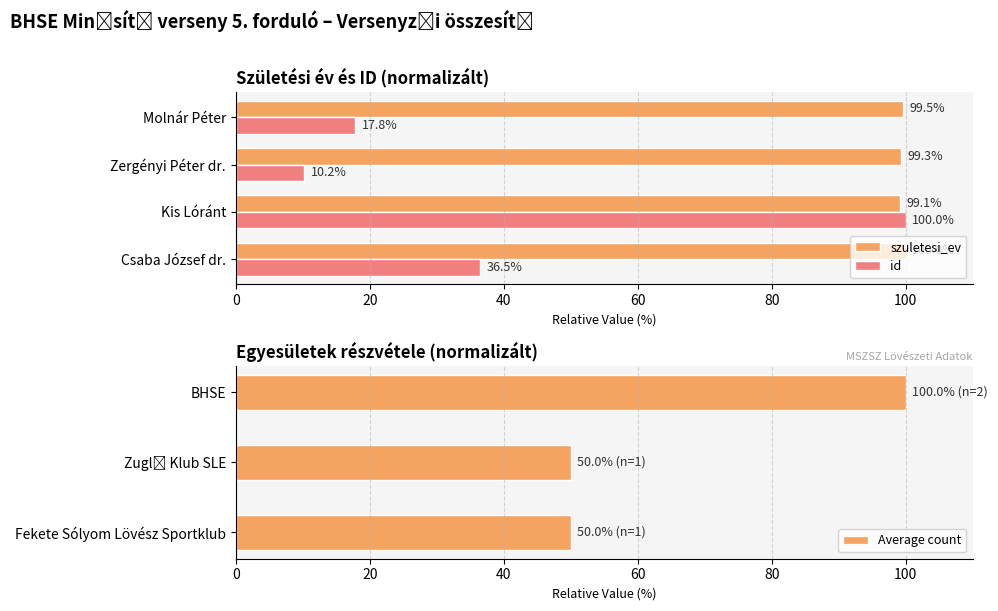

At which label does id reach its minimum?

Zergényi Péter dr.